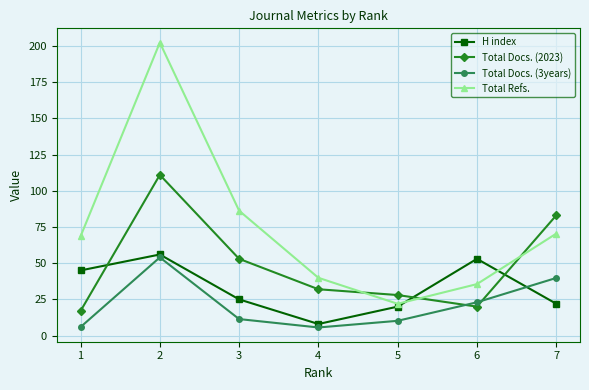

What is the difference between the maximum and minimum values in the Total Docs. (2023) series?

94.0